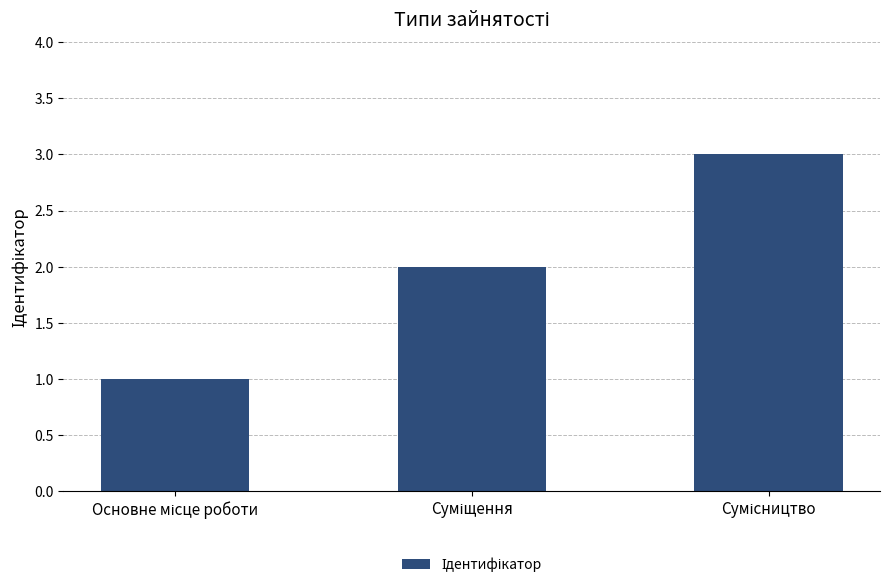

What is the greatest value displayed?

3